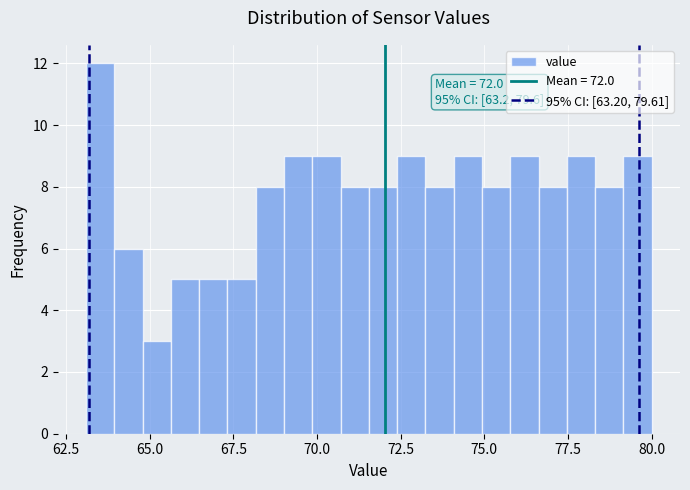

Read against the x-axis, roughly where is the centre of the tallest bar?

63.5